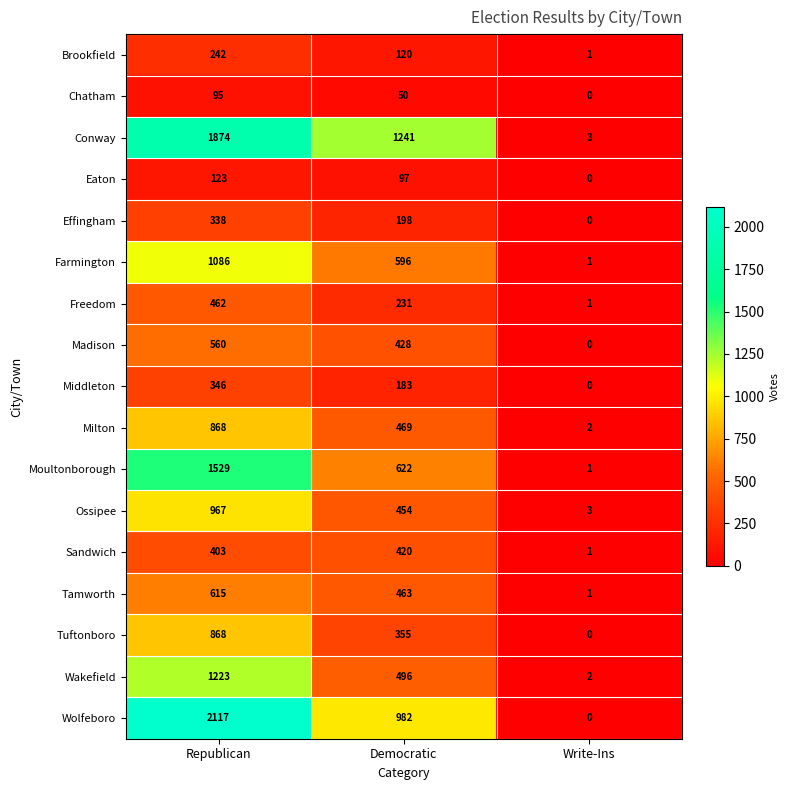

What is the sum of the Wolfeboro values at Write-Ins and Democratic?

982